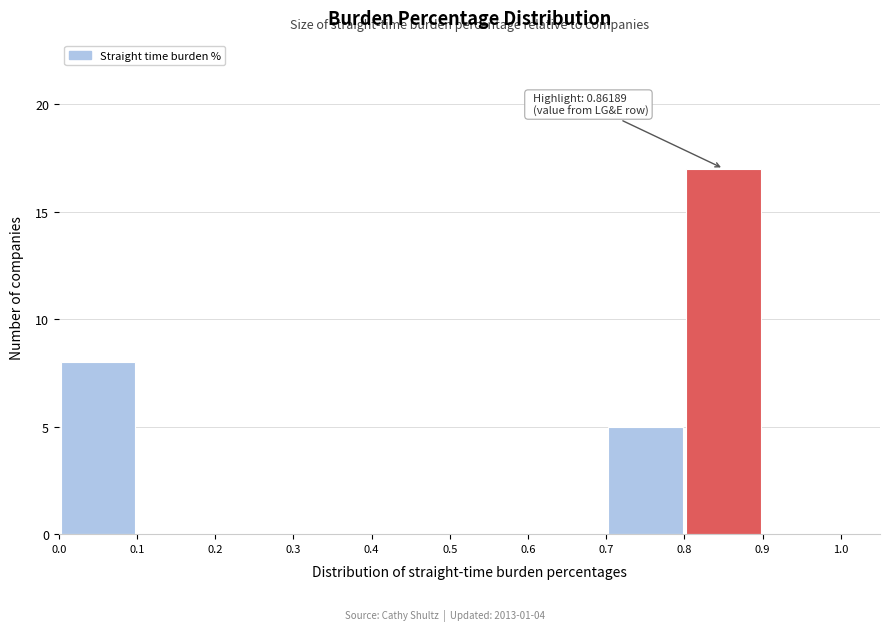

Which range on the x-axis has the tallest bar?

0.8 to 0.9